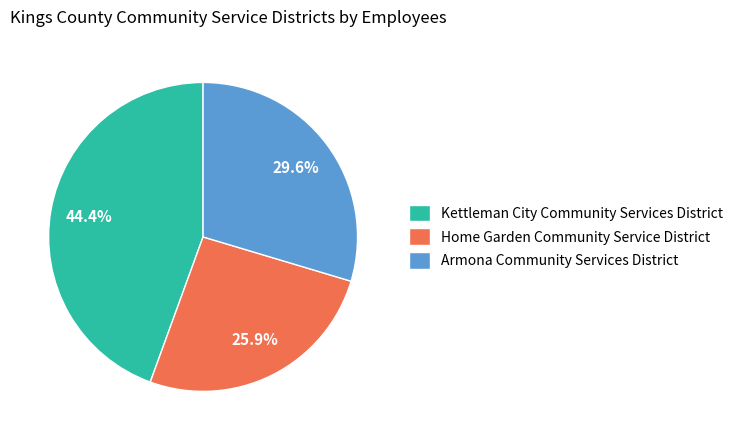

What is the ratio of the value at Home Garden Community Service District to the value at Armona Community Services District?

0.9